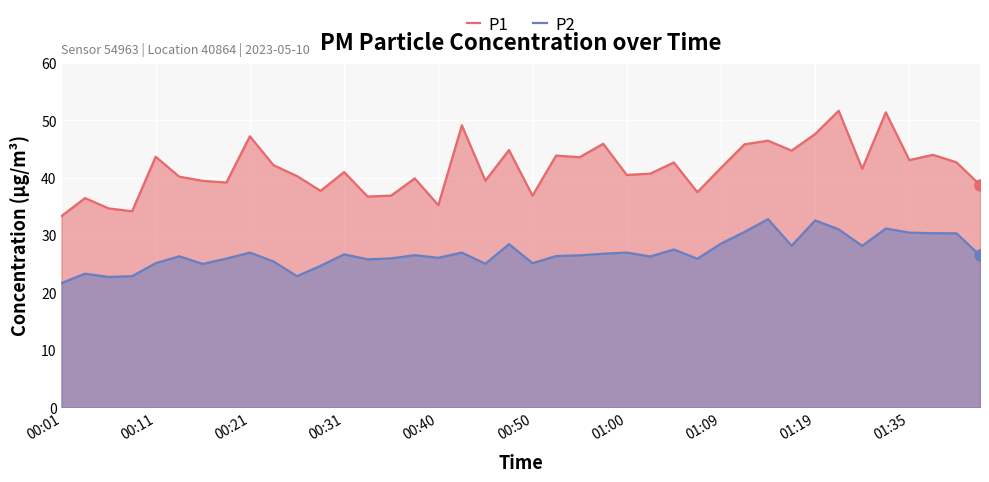

What are all the series names shown in the legend?

P1, P2